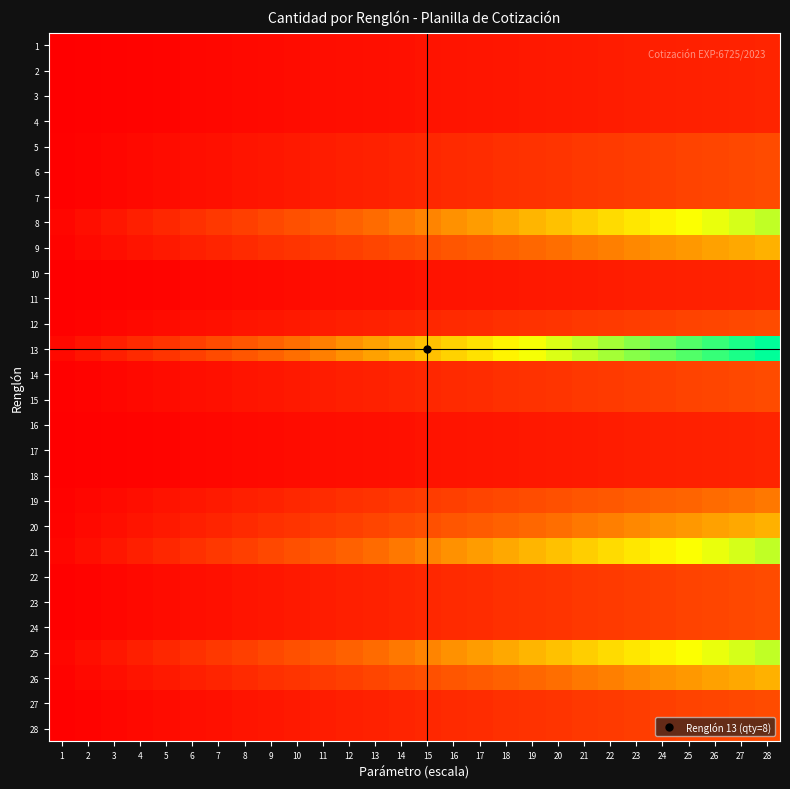

What is the greatest value displayed?

80.0